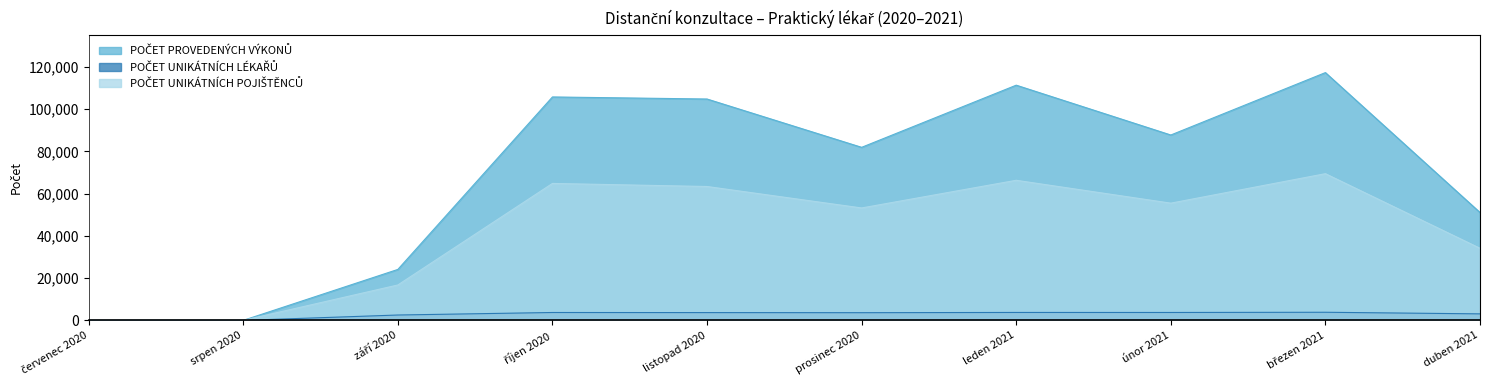

Reading left to right, list all the values displayed in this chart.

POČET PROVEDENÝCH VÝKONŮ: červenec 2020=0	srpen 2020=25	září 2020=24141	říjen 2020=105824	listopad 2020=104845	prosinec 2020=81964	leden 2021=111399	únor 2021=87800	březen 2021=117357	duben 2021=51101
POČET UNIKÁTNÍCH LÉKAŘŮ: červenec 2020=0	srpen 2020=2	září 2020=2551	říjen 2020=3742	listopad 2020=3698	prosinec 2020=3651	leden 2021=3765	únor 2021=3752	březen 2021=3853	duben 2021=3094
POČET UNIKÁTNÍCH POJIŠTĚNCŮ: červenec 2020=0	srpen 2020=24	září 2020=16776	říjen 2020=64868	listopad 2020=63414	prosinec 2020=53248	leden 2021=66355	únor 2021=55527	březen 2021=69486	duben 2021=34157